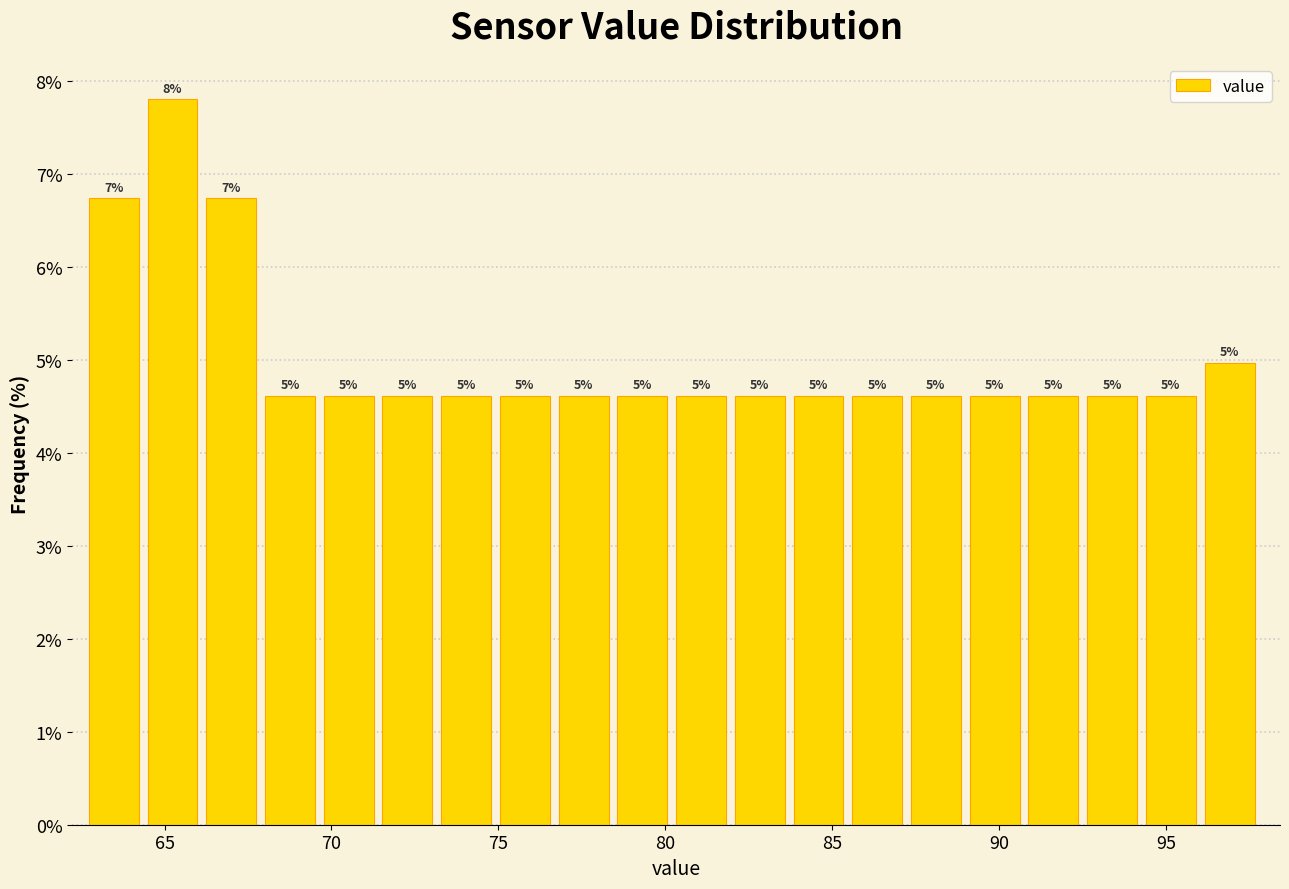

Around what value on the x-axis is the tallest bar? Give the approximate position of its centre, as read against the axis.

65.0